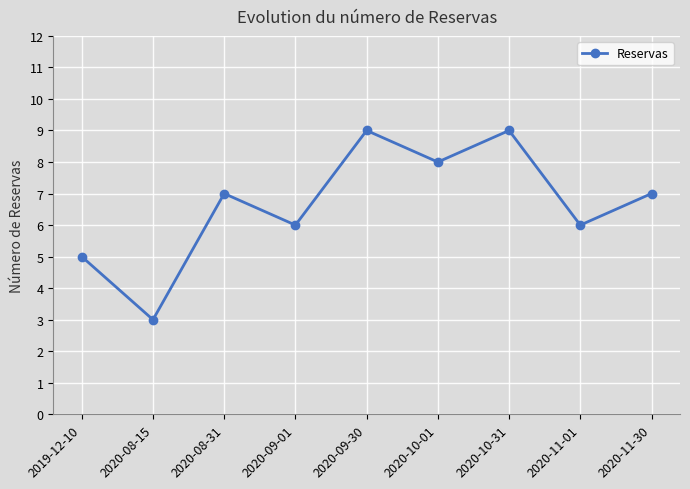

What is the label of the 2nd point from the right?

2020-11-01